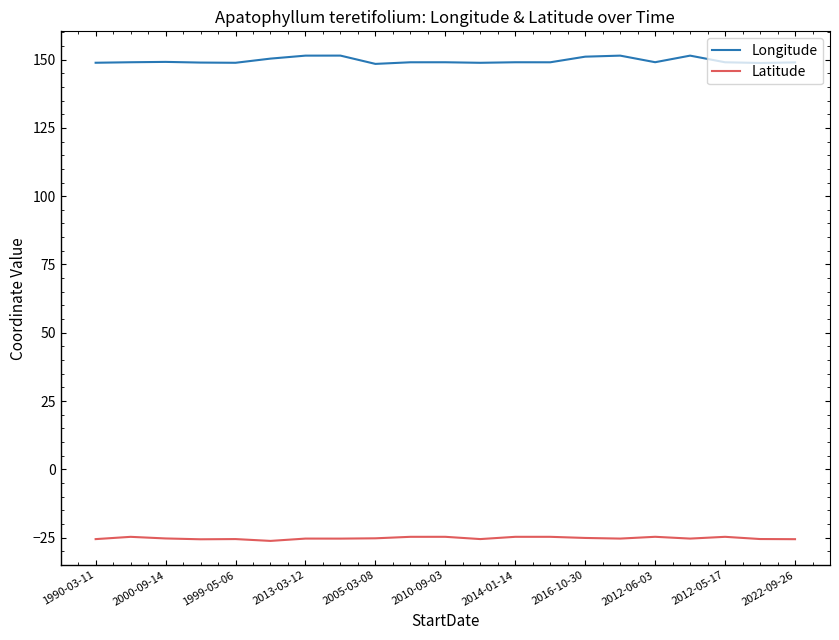

Rank the series by their average value, from highest to lowest.

Longitude, Latitude